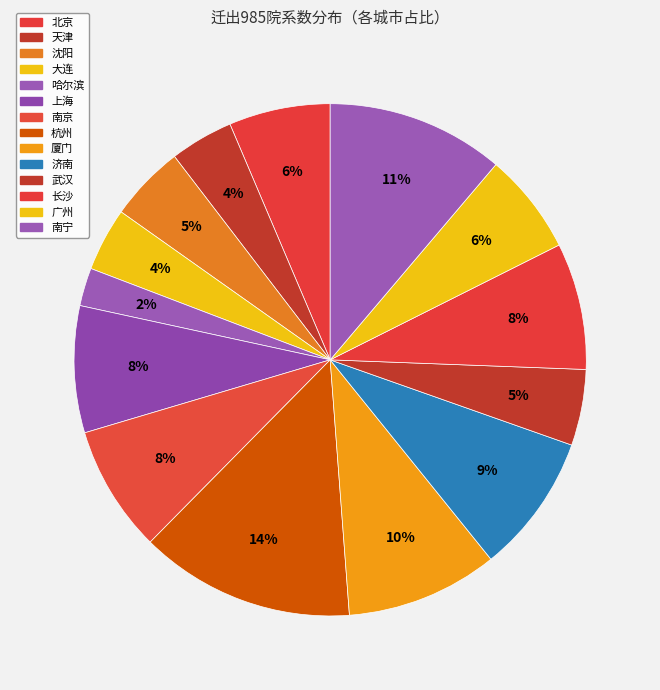

To the nearest percent, what is the combined percentage of 上海 and 广州?

14%